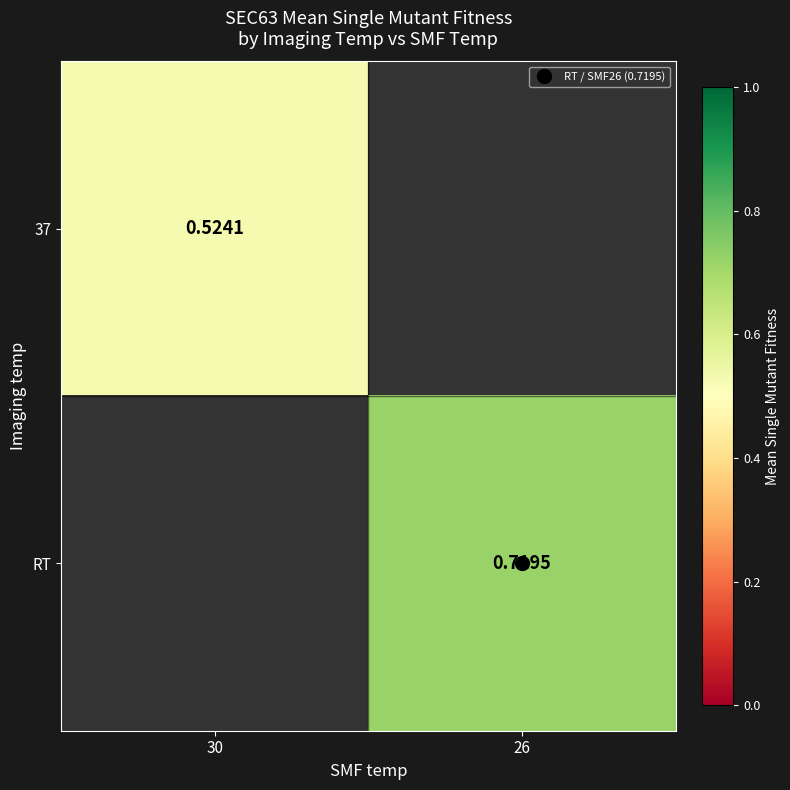

Count the number of categories in the chart.

2